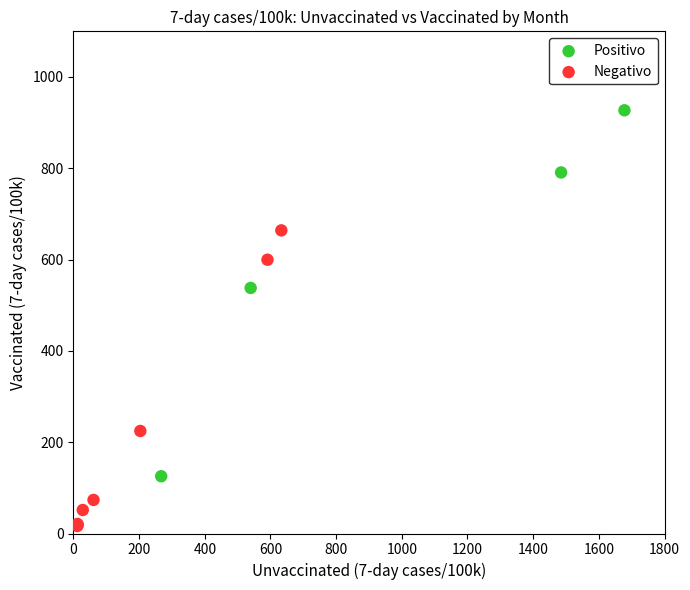

What are all the series names shown in the legend?

Positivo, Negativo